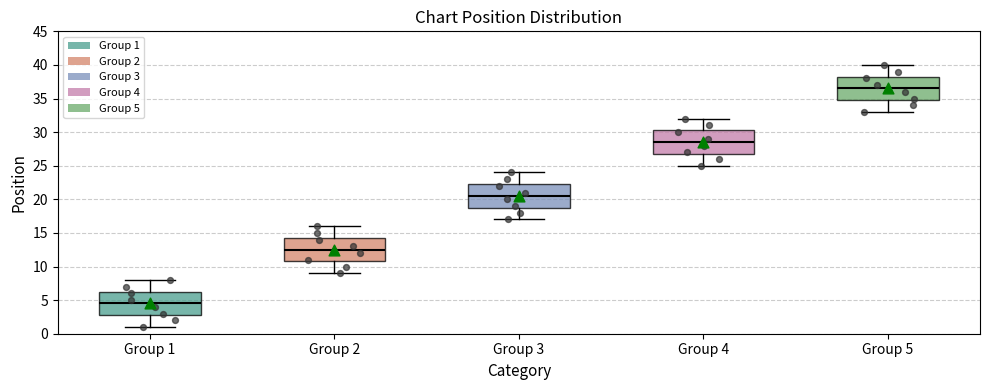

Where does the upper whisker of the box for Group 3 end on the y-axis? The values are not printed on the chart, so give them approximately, as read against the axis.

24.0